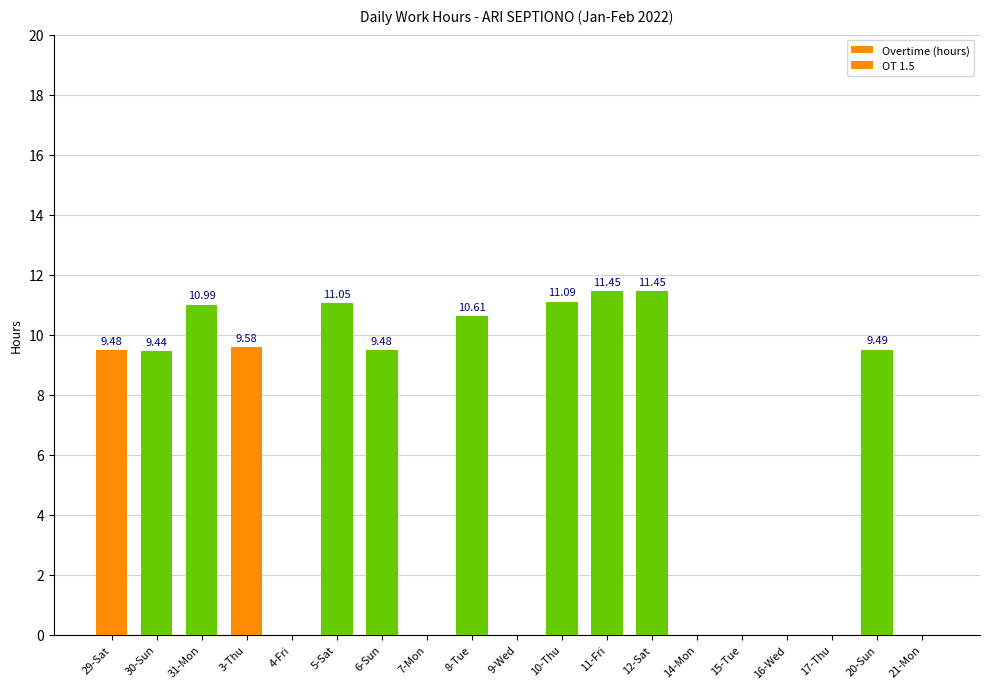

What is the sum of all Overtime (hours) values?

95.0